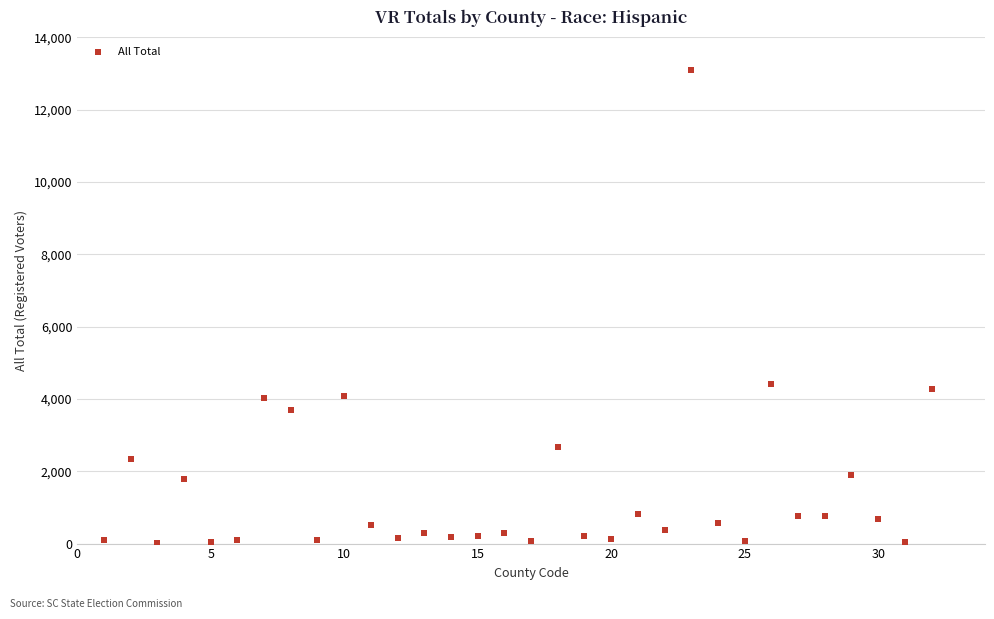

What is the range of Y values (max minus min)?

13081